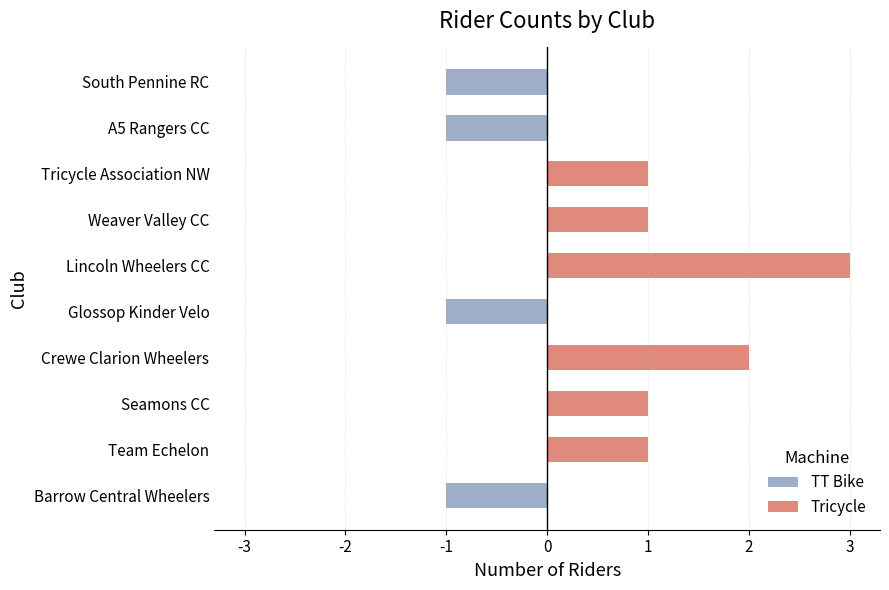

Does the chart contain any negative values?

Yes